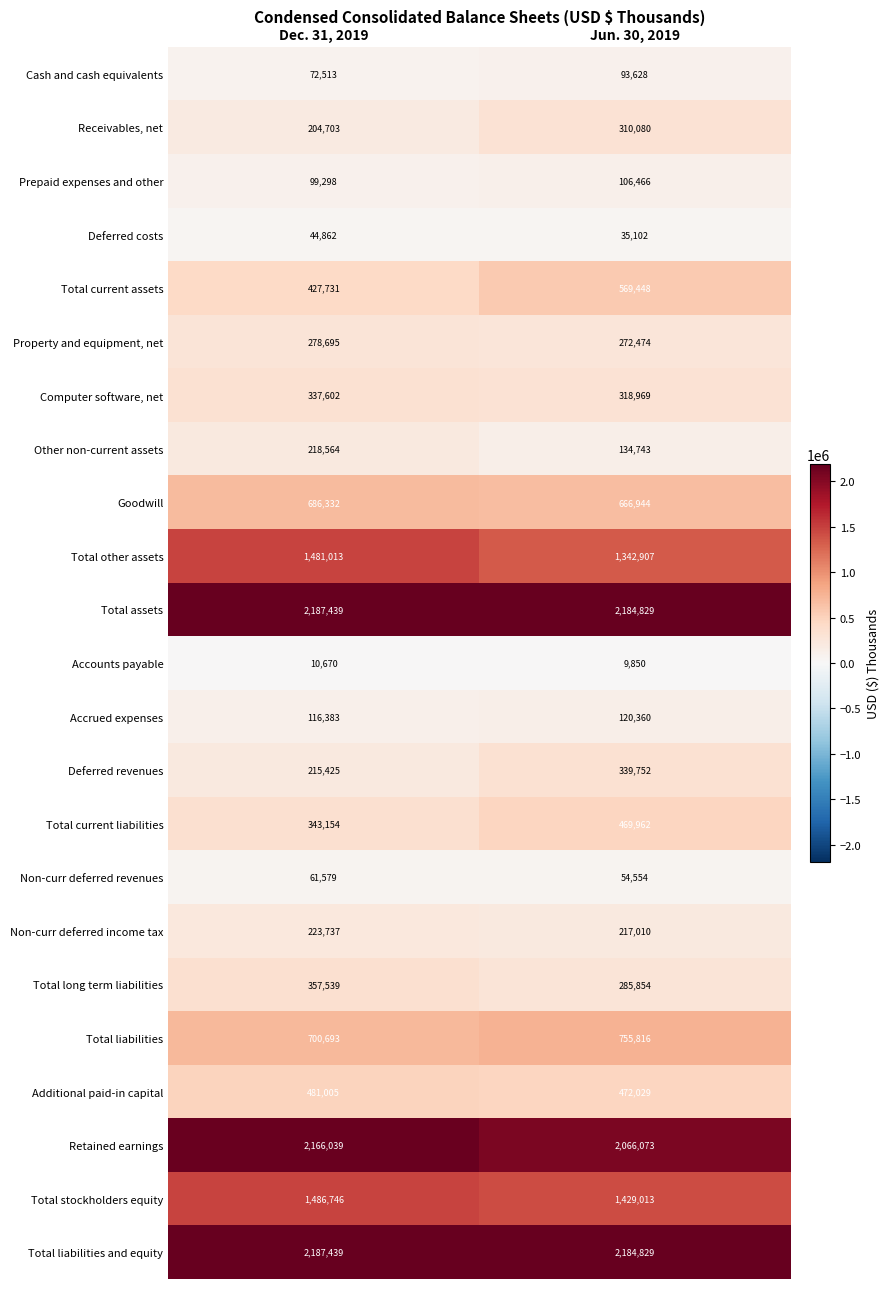

What is the difference between the Deferred costs values at Jun. 30, 2019 and Dec. 31, 2019?

9760